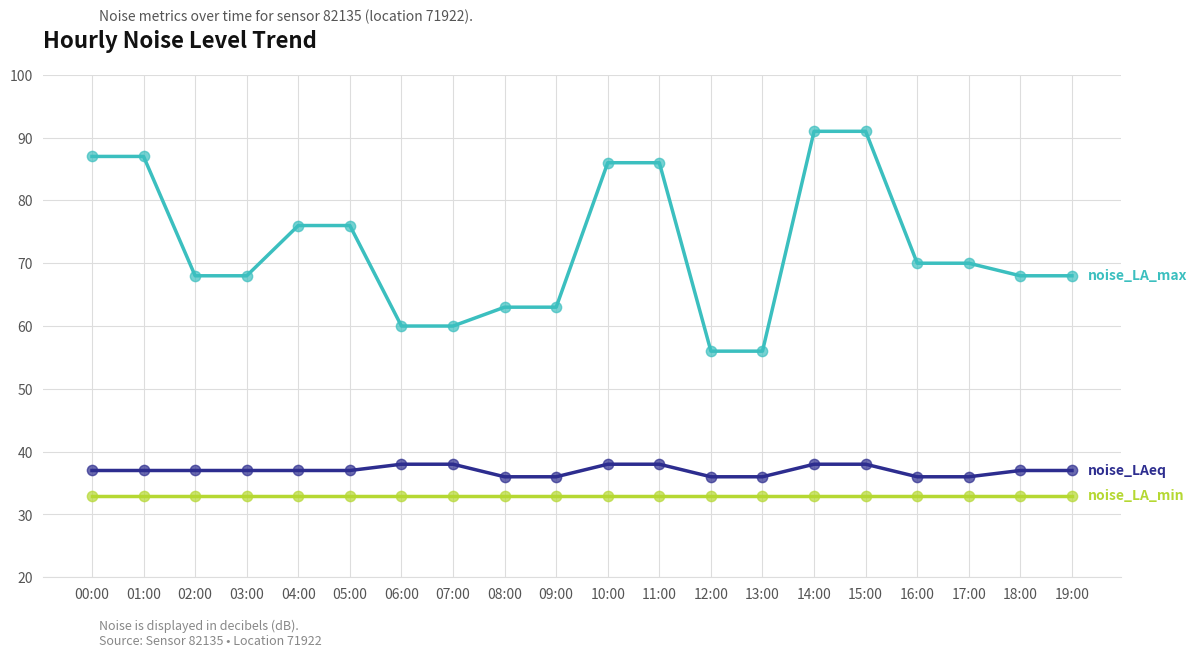

What is the total value across all series at 12:00?

125